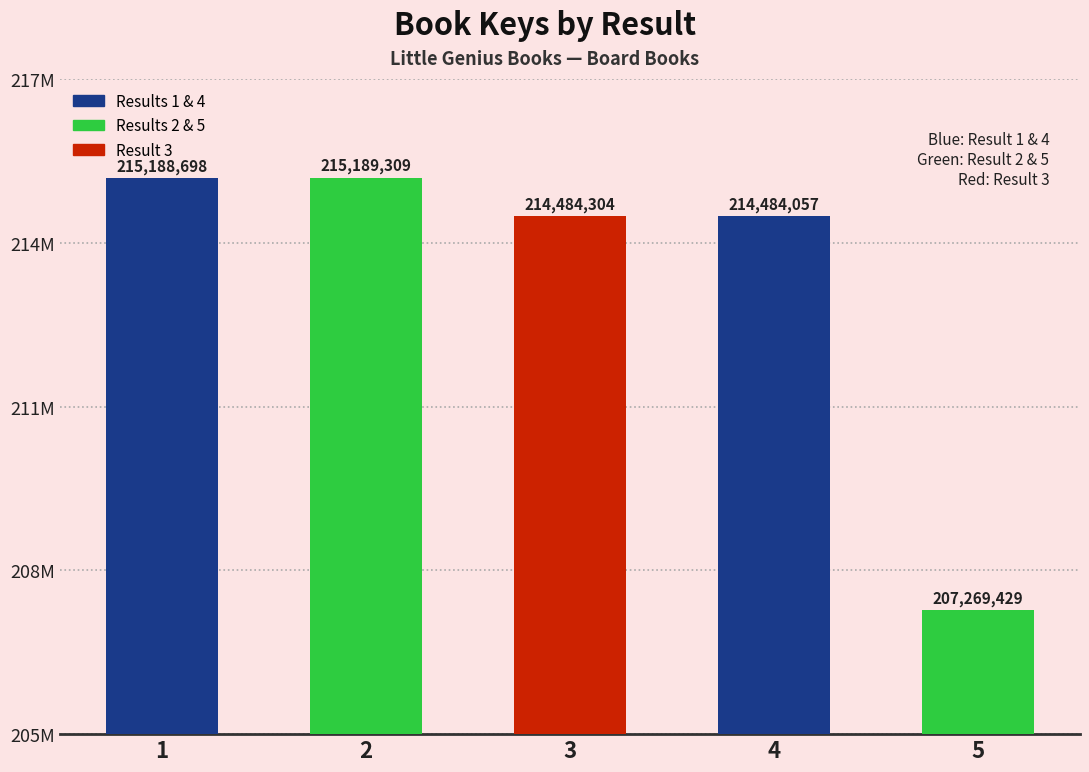

Does the chart contain any negative values?

No